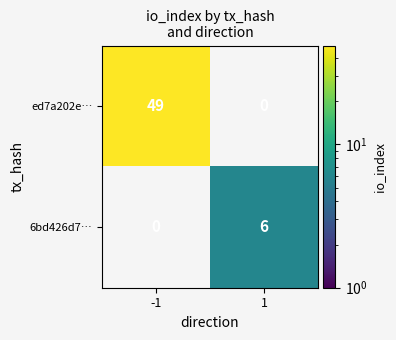

What is the difference between the highest and lowest values at -1?

49